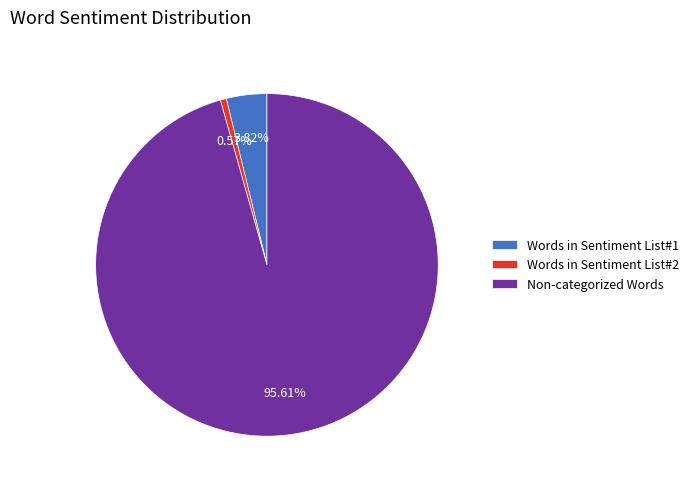

Which category has the biggest portion of the pie?

Non-categorized Words